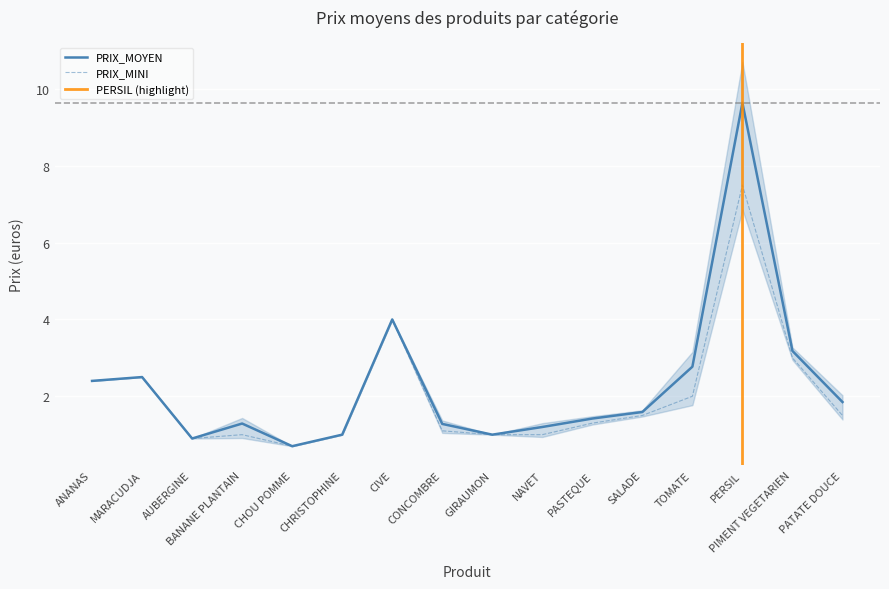

What is the label of the 1st point from the right?

PATATE DOUCE